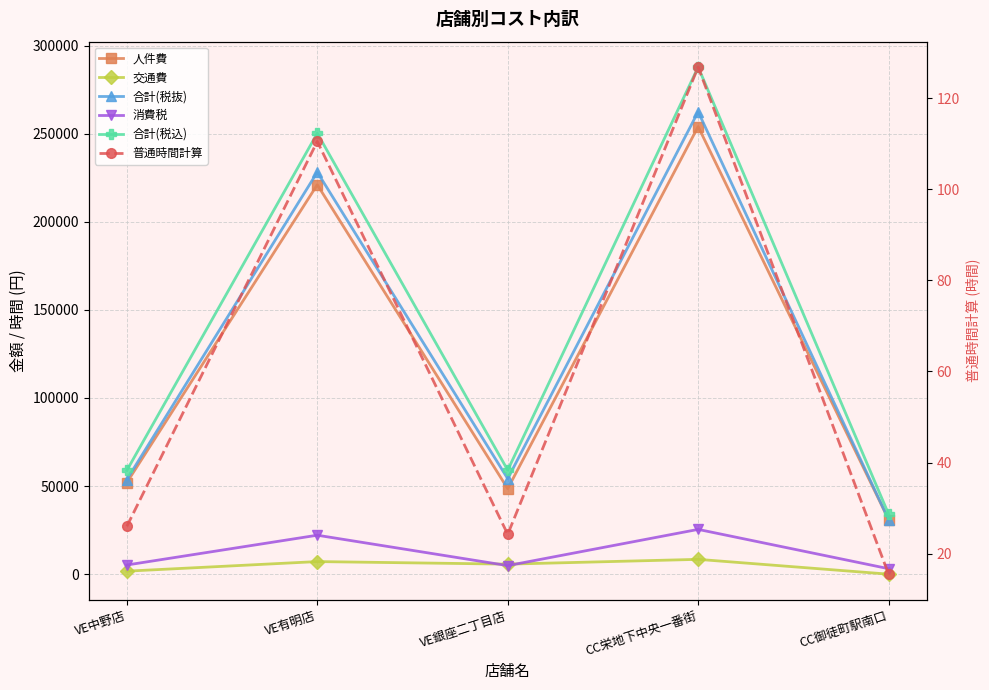

Rank the series by their maximum value, from lowest to highest.

普通時間計算, 交通費, 消費税, 人件費, 合計(税抜), 合計(税込)